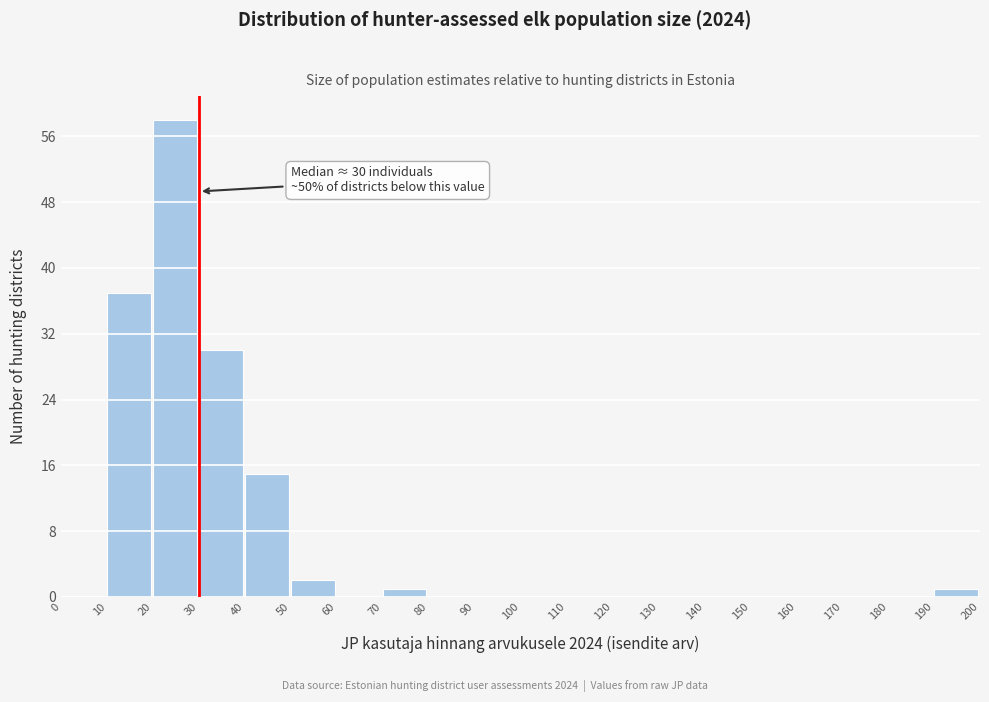

Which range on the x-axis has the tallest bar?

20 to 30